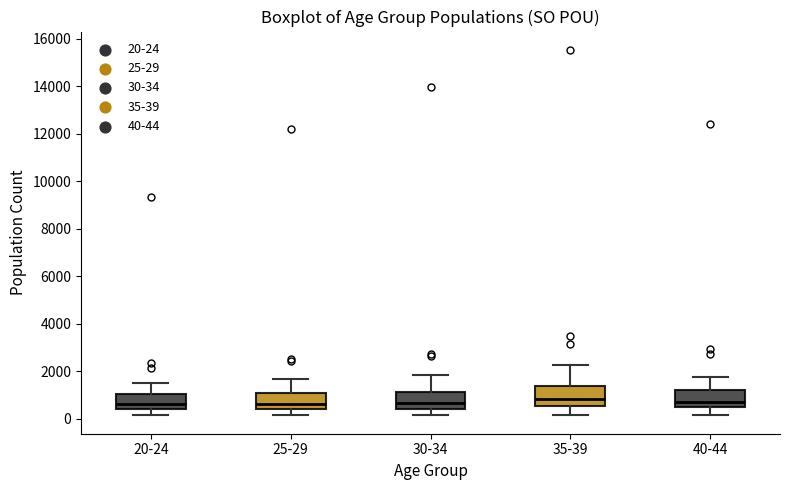

Reading left to right, transcribe this box plot: for each box, give where its median line is, the range the box spans, and where its two whiskers end, as read against the y-axis. The values are not printed on the chart, so give them approximately, as read against the axis.

20-24: median 600, box 400 to 1000, whiskers 200 to 1600
25-29: median 600, box 400 to 1000, whiskers 200 to 1600
30-34: median 600, box 400 to 1200, whiskers 200 to 1800
35-39: median 800, box 600 to 1400, whiskers 200 to 2200
40-44: median 800, box 400 to 1200, whiskers 200 to 1800